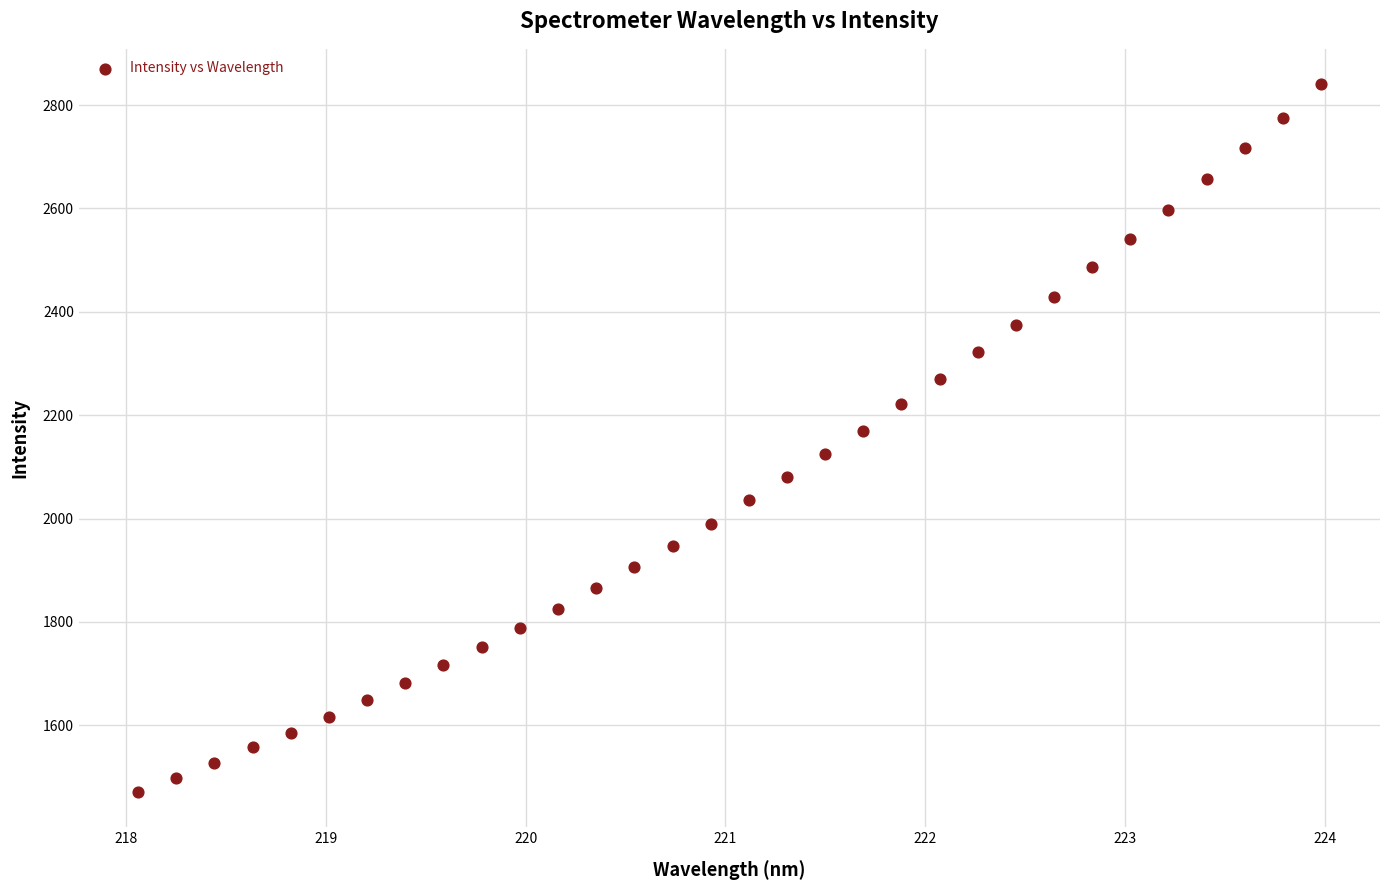

What is the range of Y values (max minus min)?

1369.1